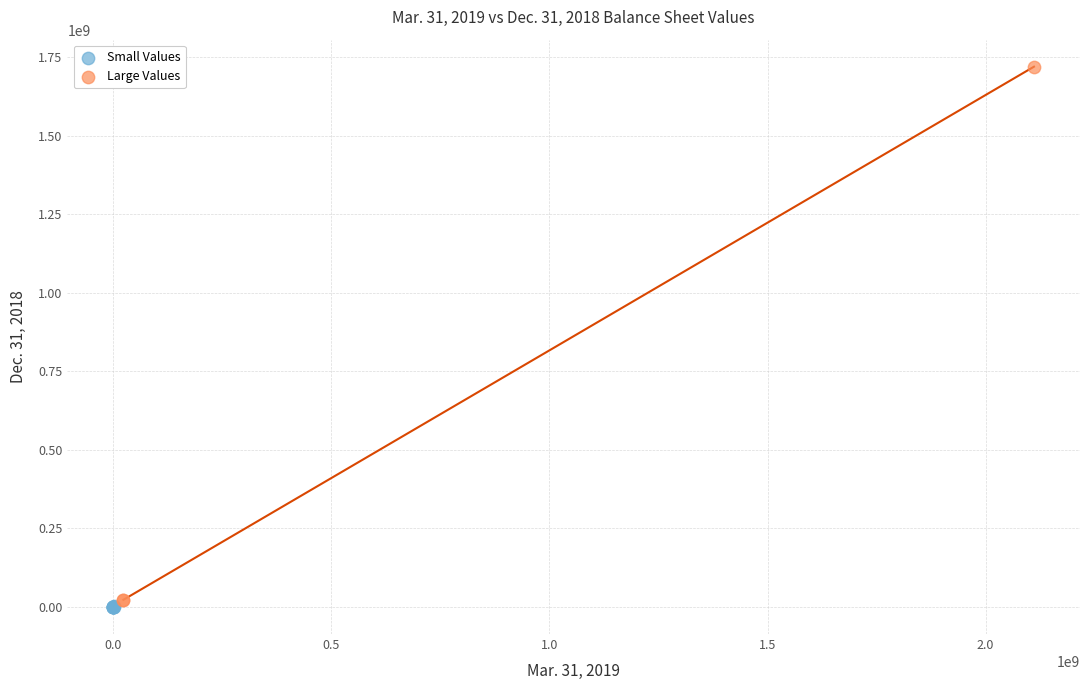

Which series has the largest Y range (max minus min)?

Large Values